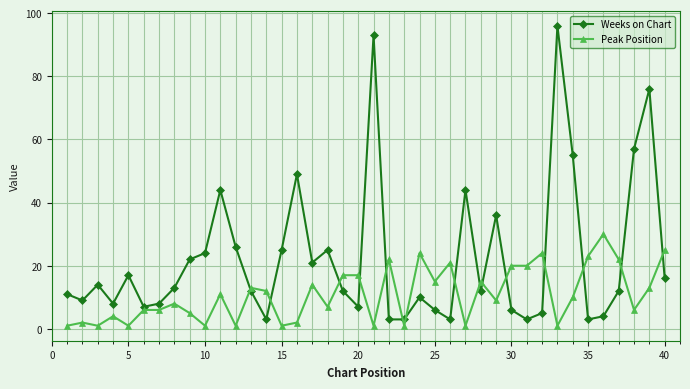

True or false: Peak Position has more than 2 points higher than both neighbors.

True